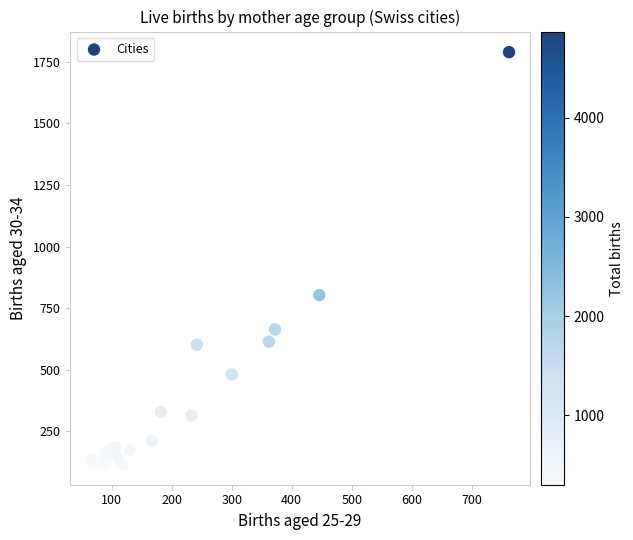

What Y value in the scatter plot is closest to 953?

803